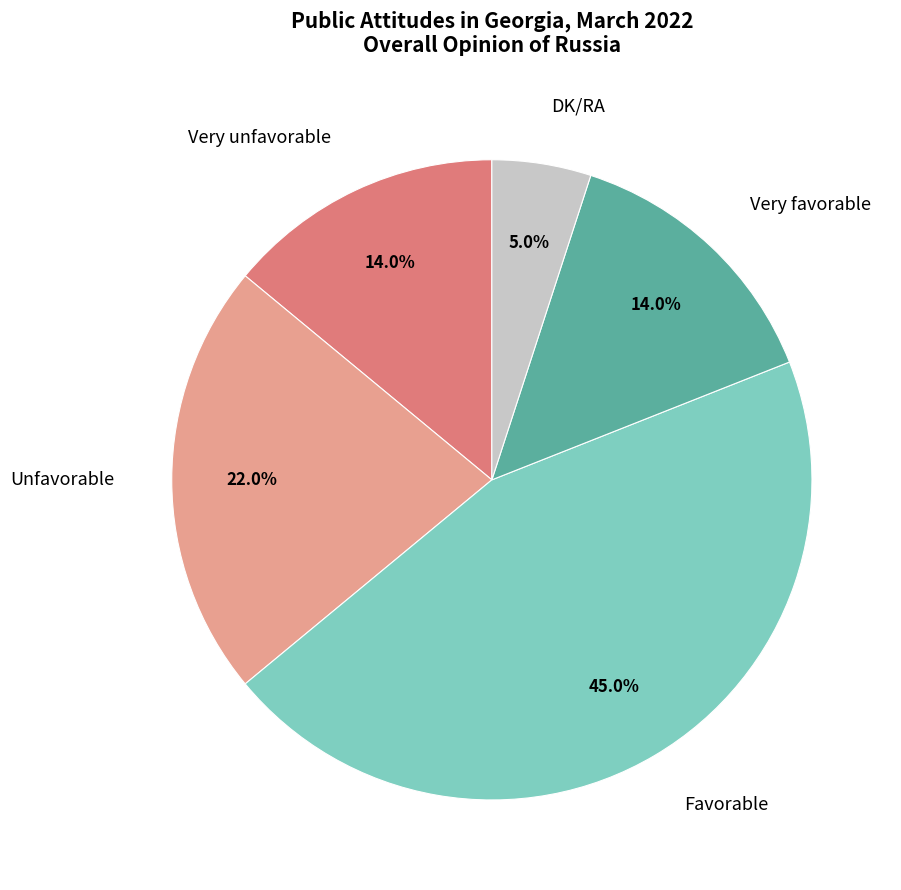

Is there any slice that represents more than half of the pie?

No